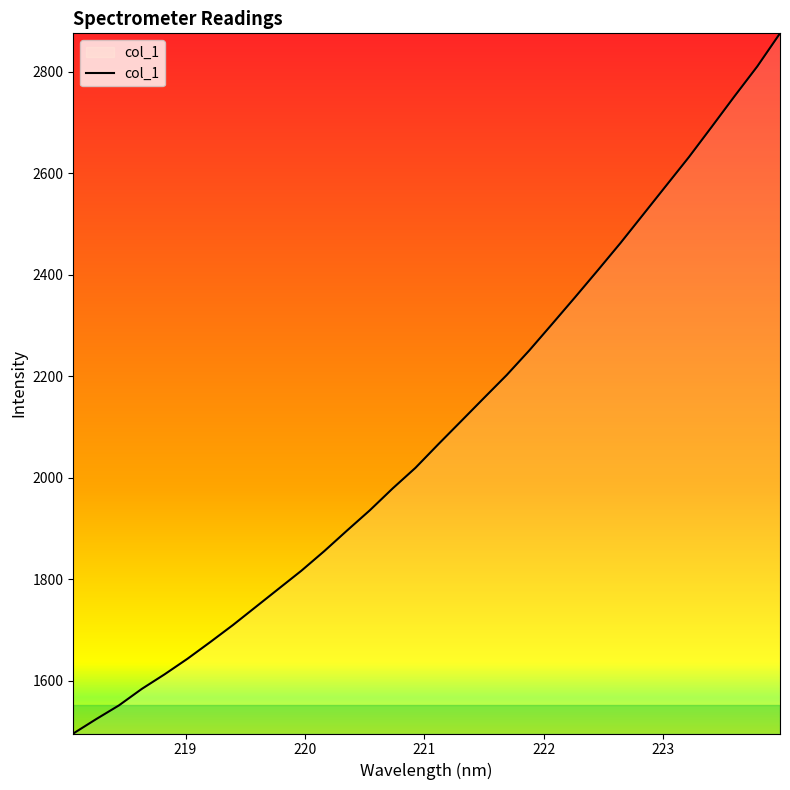

What is the smallest value displayed?

1496.2